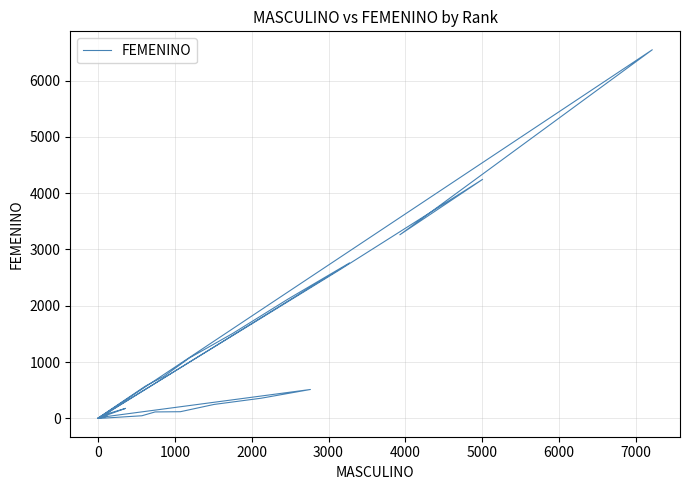

At which label does the data first exceed 56?

2000